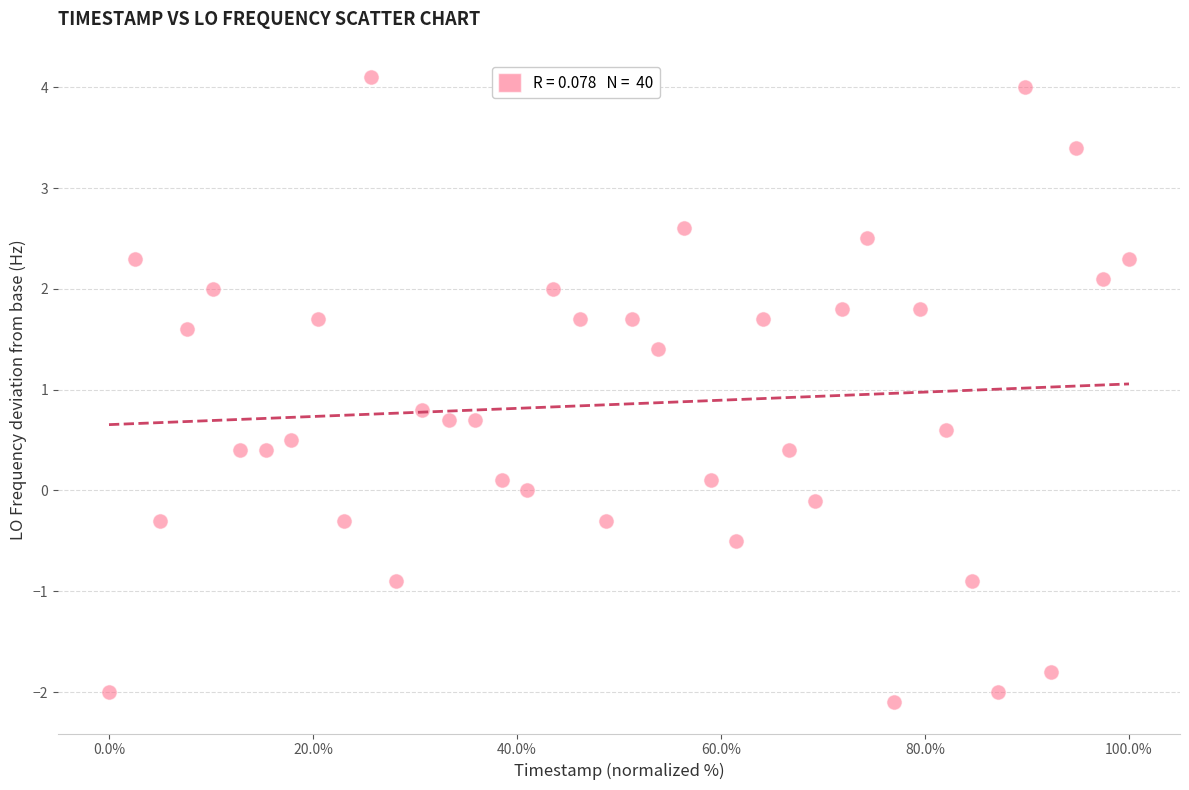

What is the range of Y values (max minus min)?

6.2